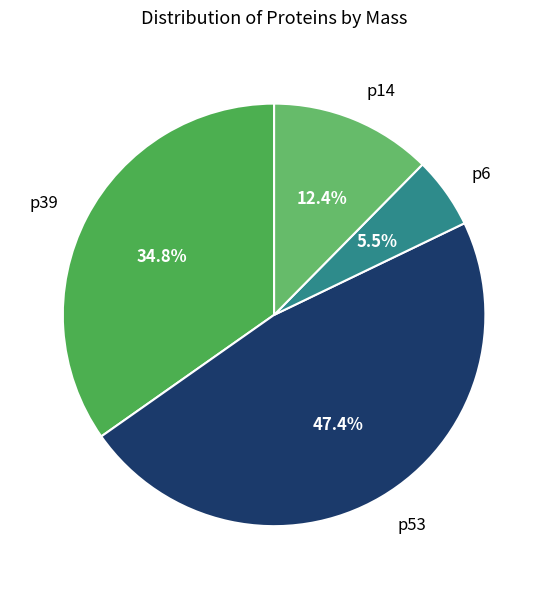

How many slices are in this pie chart?

4